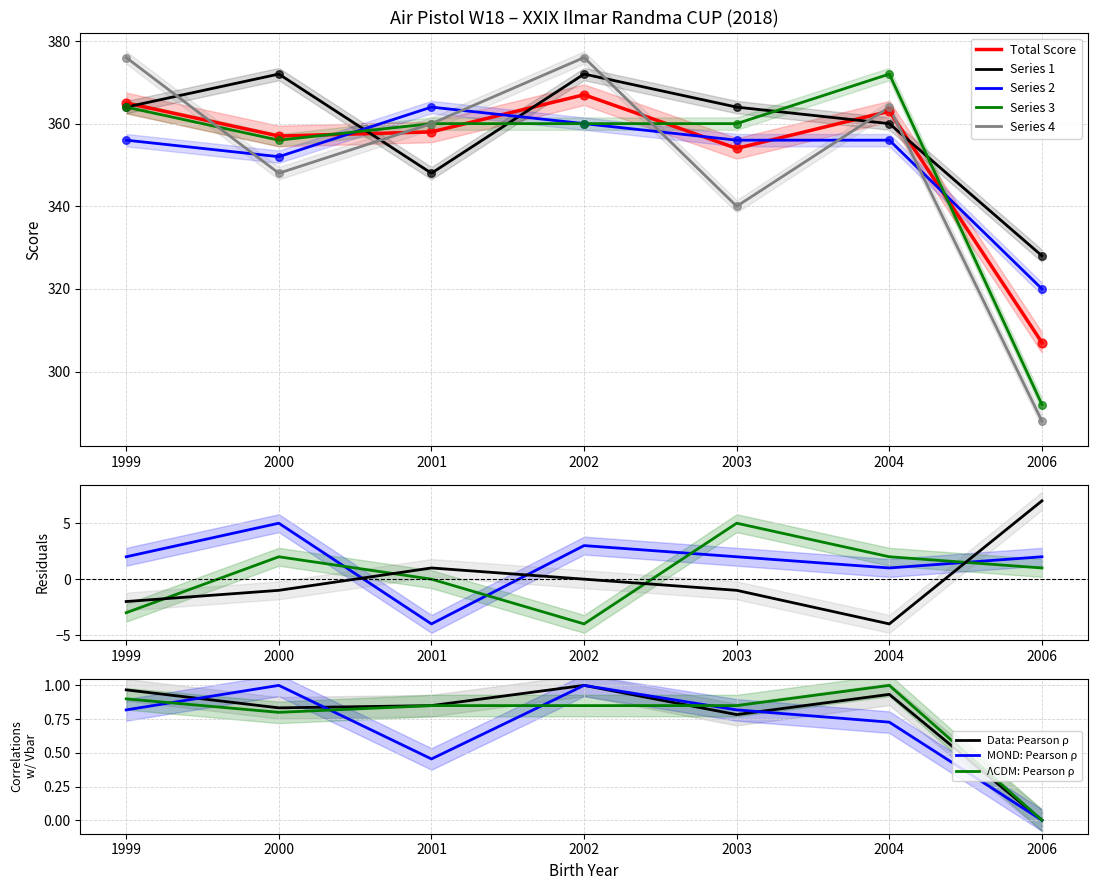

Which series has the largest Y range (max minus min)?

Series 4